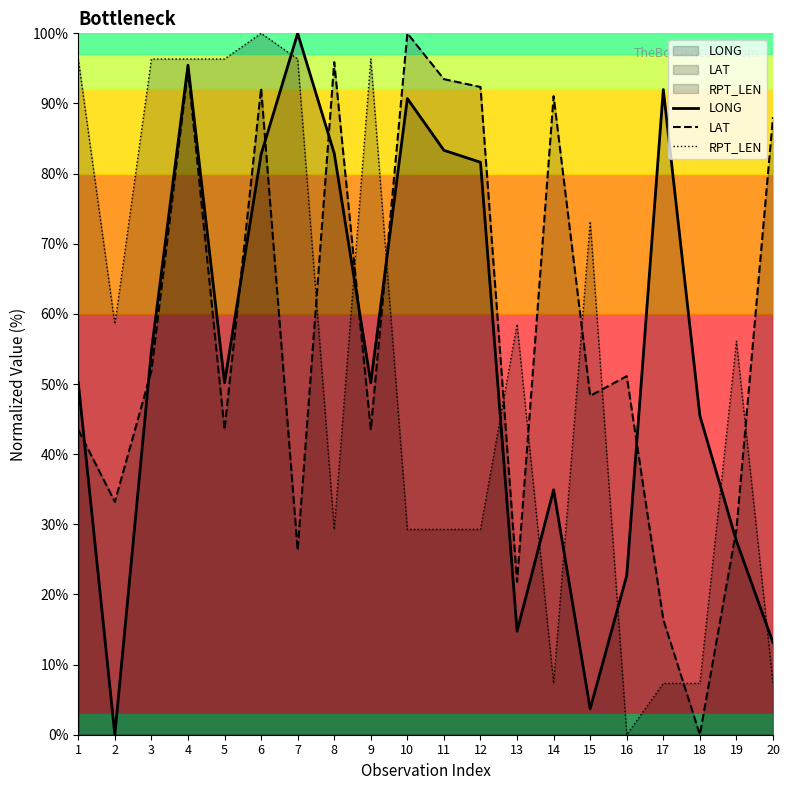

What is the value of the LONG point at the 8th from the left?

82.9